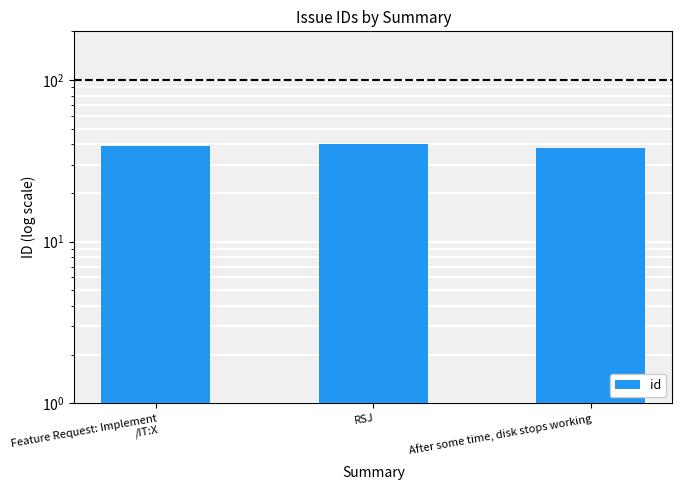

What is the change in value from RSJ to After some time, disk stops working?

-2